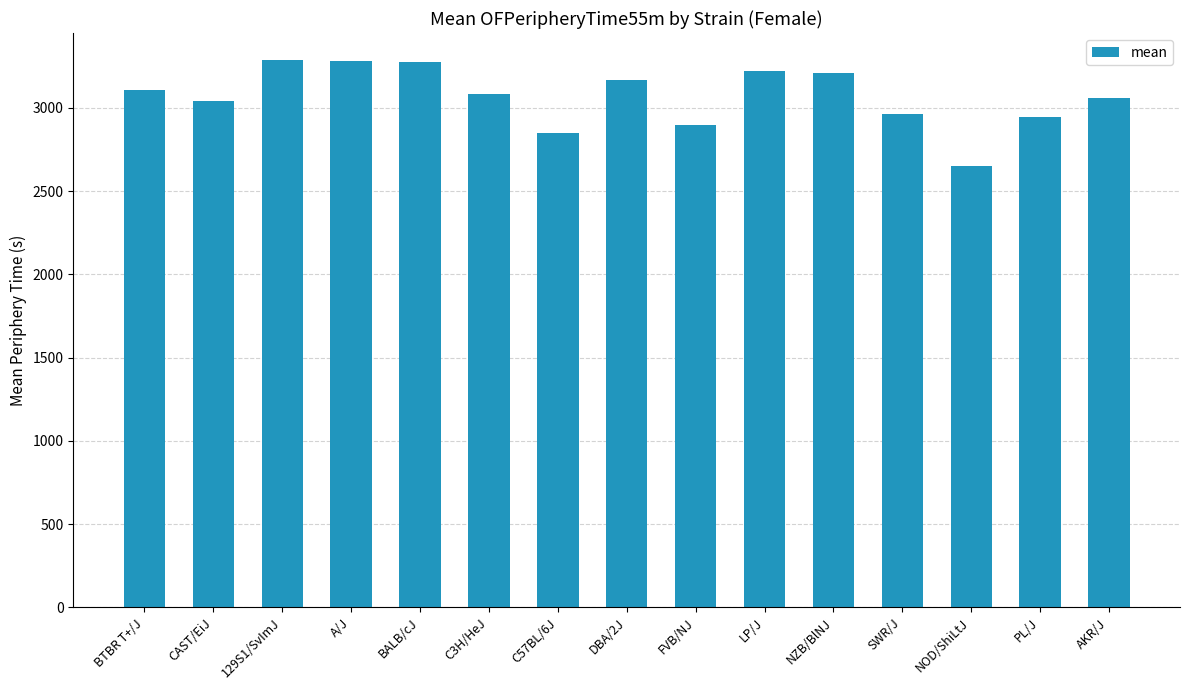

What is the approximate value at NZB/BlNJ?

3208